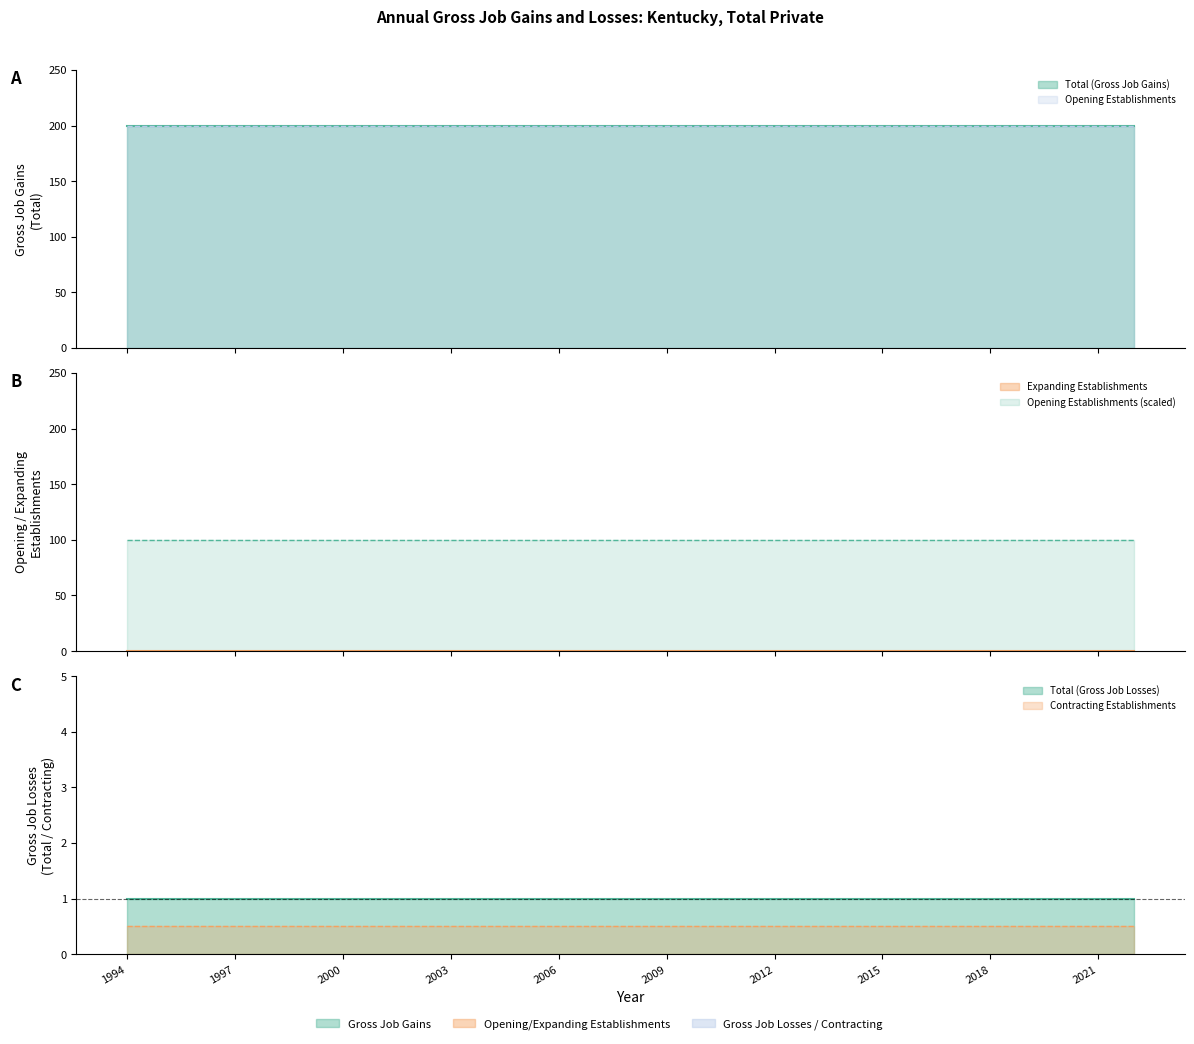

The value of Expanding Establishments at 2011 is 0. True or false?

True